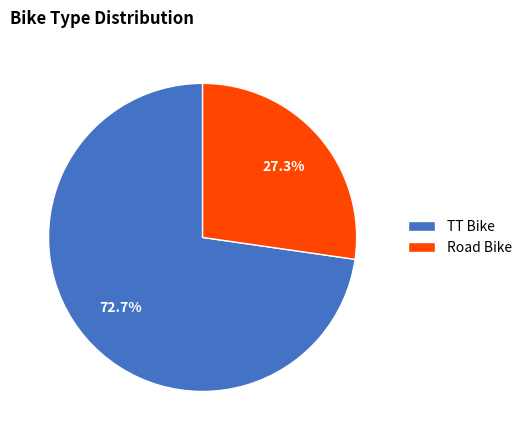

Is Road Bike the majority of the pie?

No